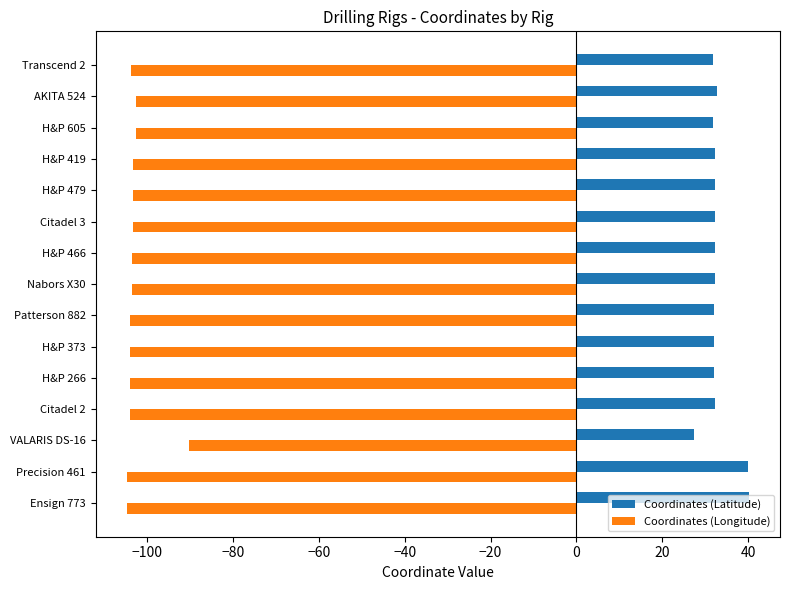

Is the value of Coordinates (Longitude) at Precision 461 greater than the value of Coordinates (Latitude) at VALARIS DS-16?

No